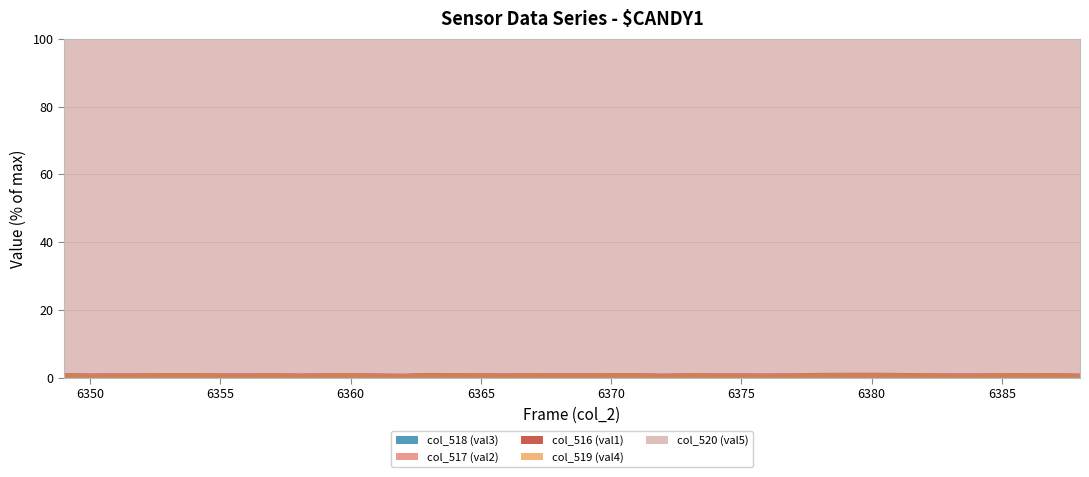

What is the value of the col_516 (val1) point at the 14th from the left?

1.1